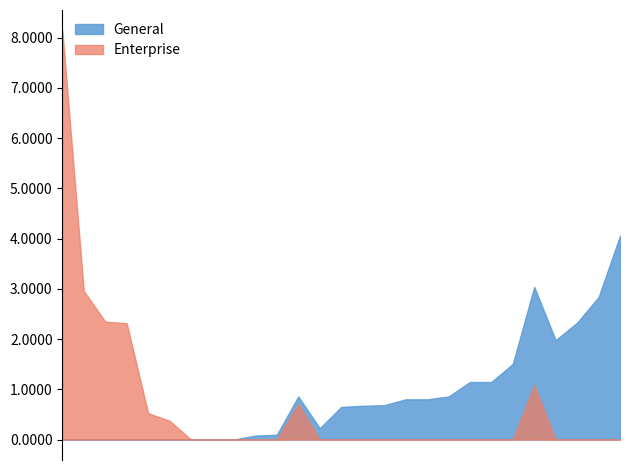

Which series has the largest range (max minus min)?

Enterprise